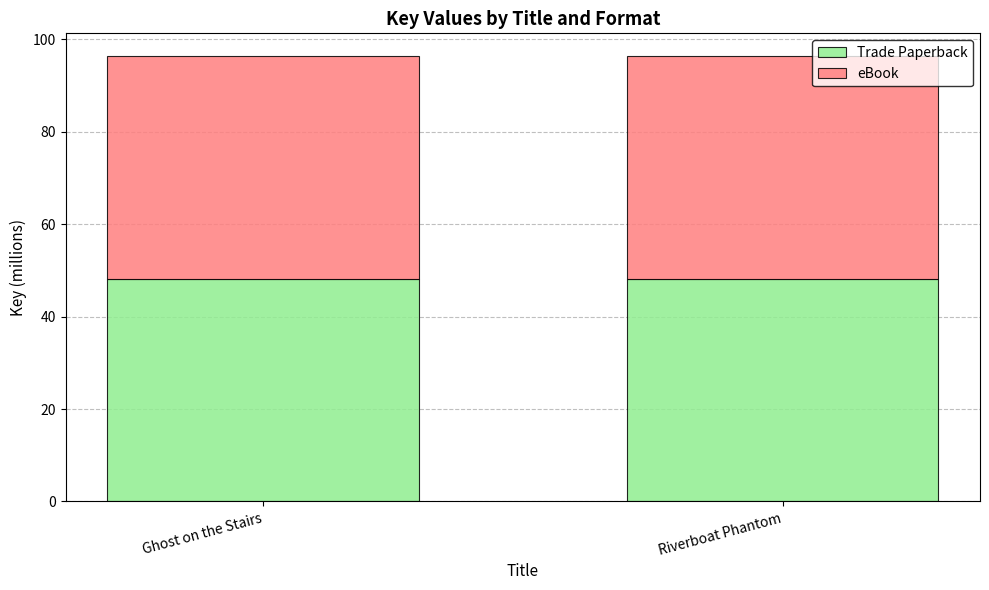

What are all the series names shown in the legend?

Trade Paperback, eBook